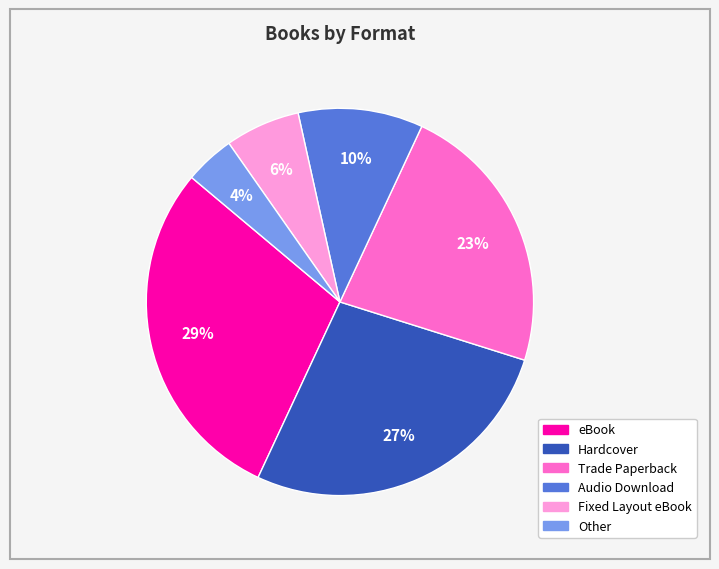

Is Trade Paperback the majority of the pie?

No